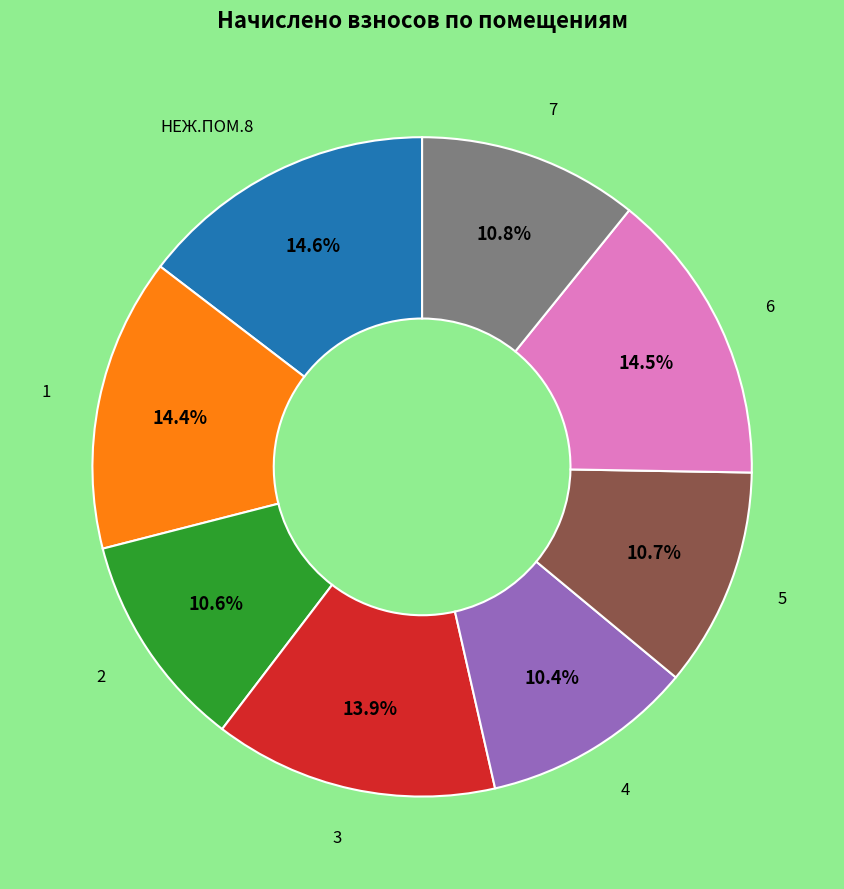

Is there any slice that represents more than half of the pie?

No